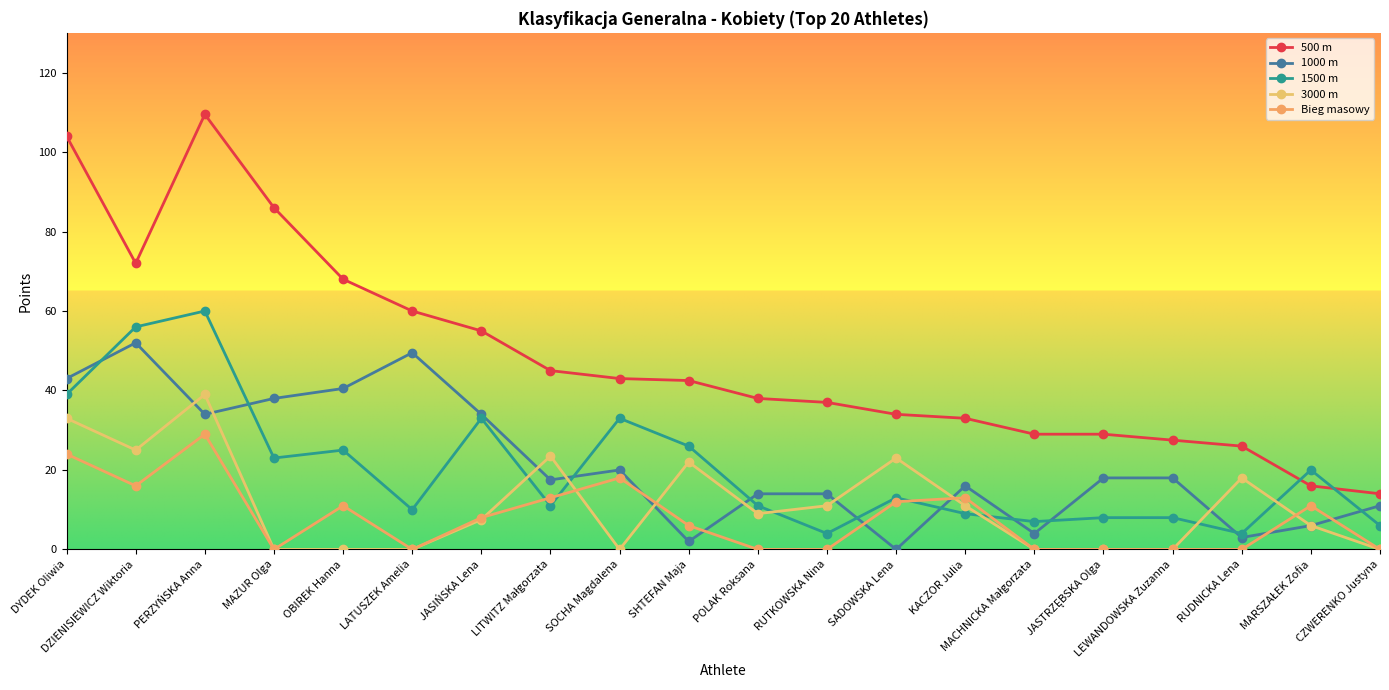

Which series has the largest total across all categories?

500 m